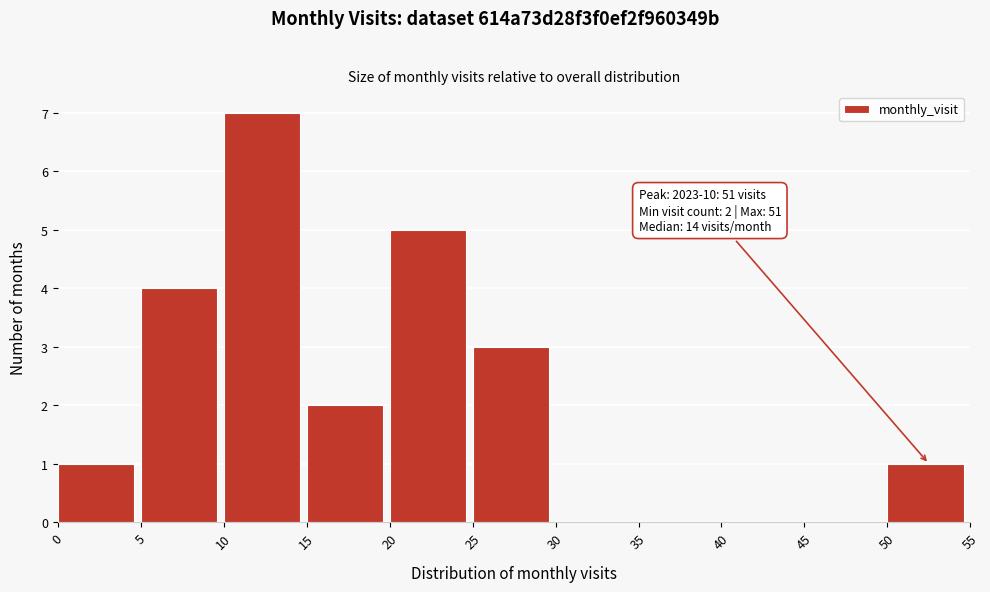

Which range on the x-axis has the tallest bar?

10 to 15